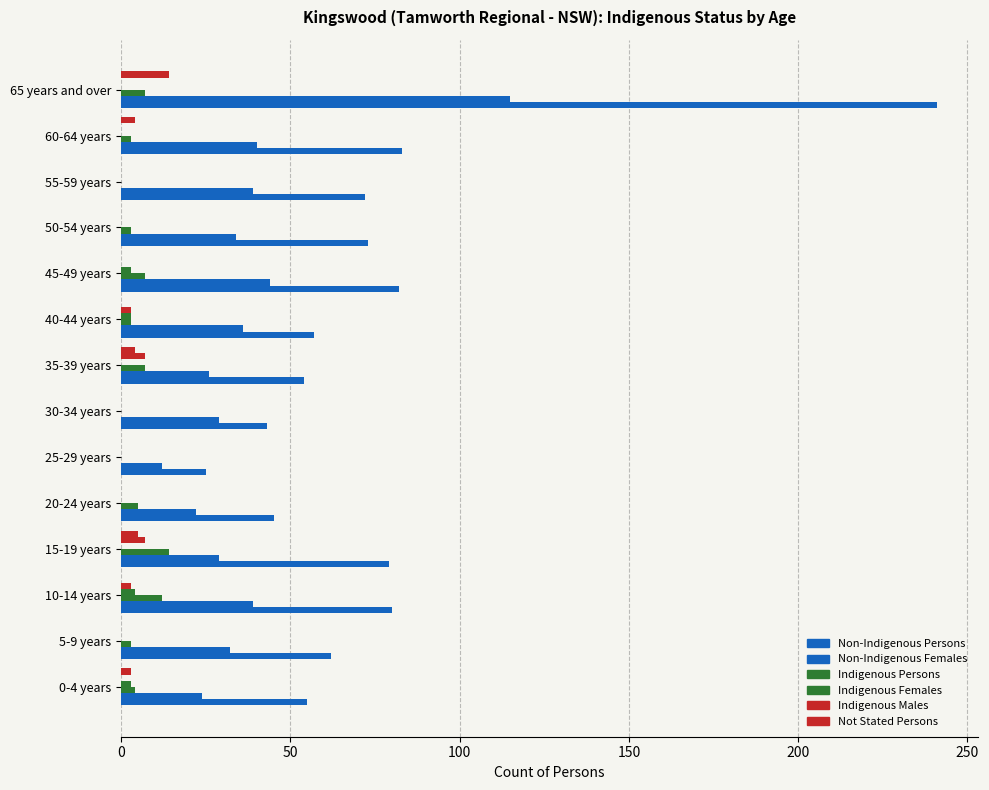

Count the number of categories in the chart.

14